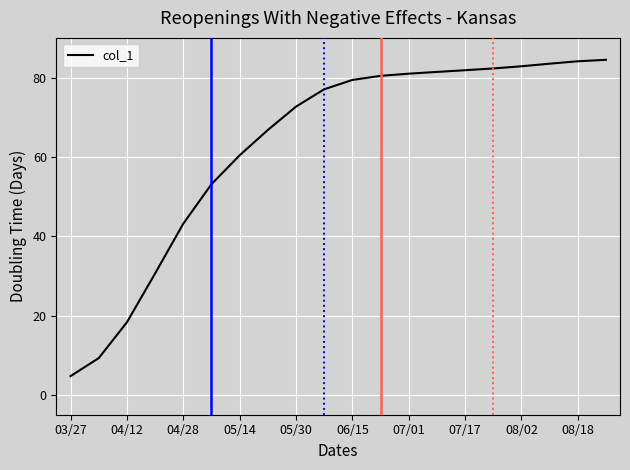

What is the difference between the maximum and minimum values?

79.7